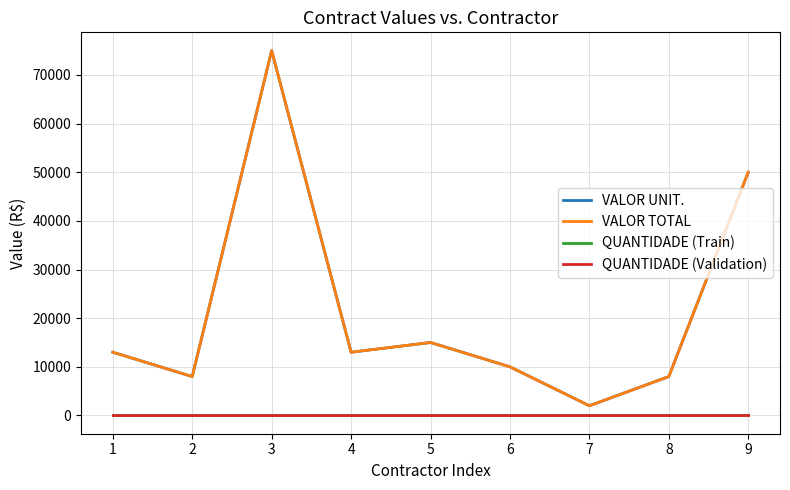

True or false: QUANTIDADE (Train) and VALOR TOTAL intersect in this chart.

False